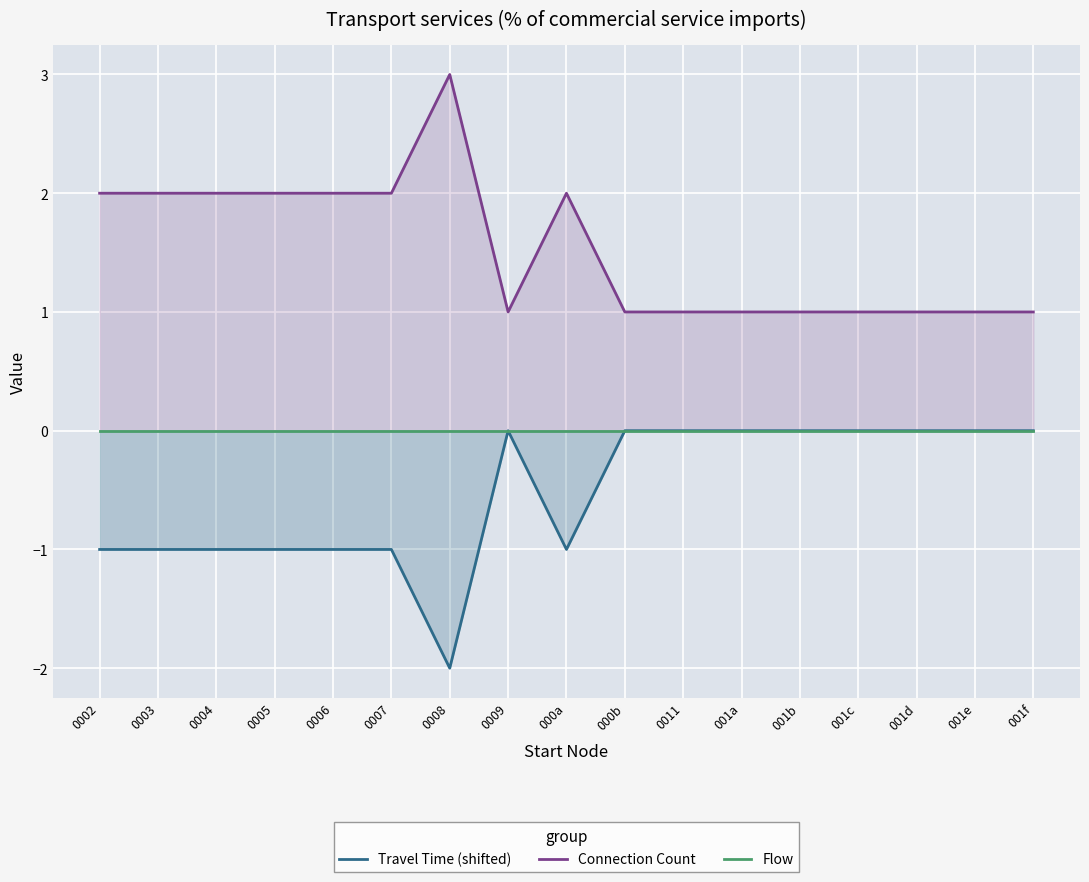

How many distinct data groups are displayed?

3